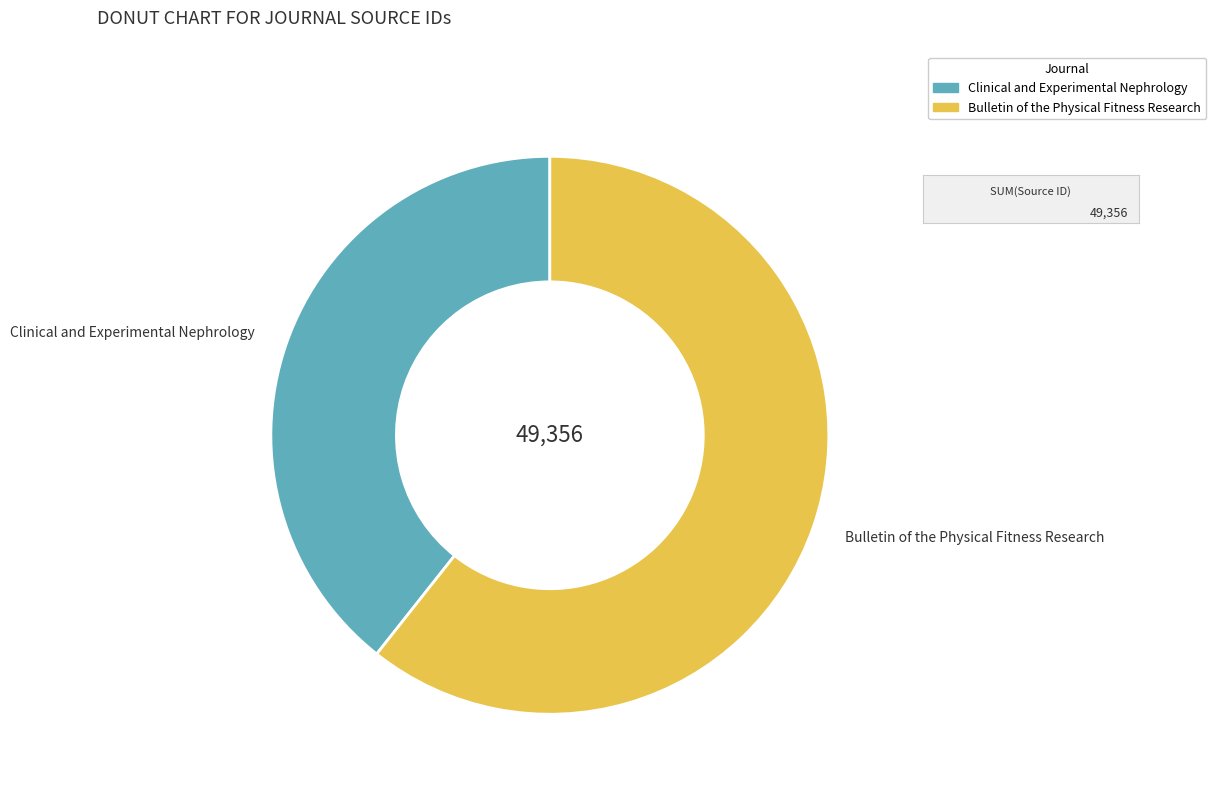

How many segments does this pie chart have?

2